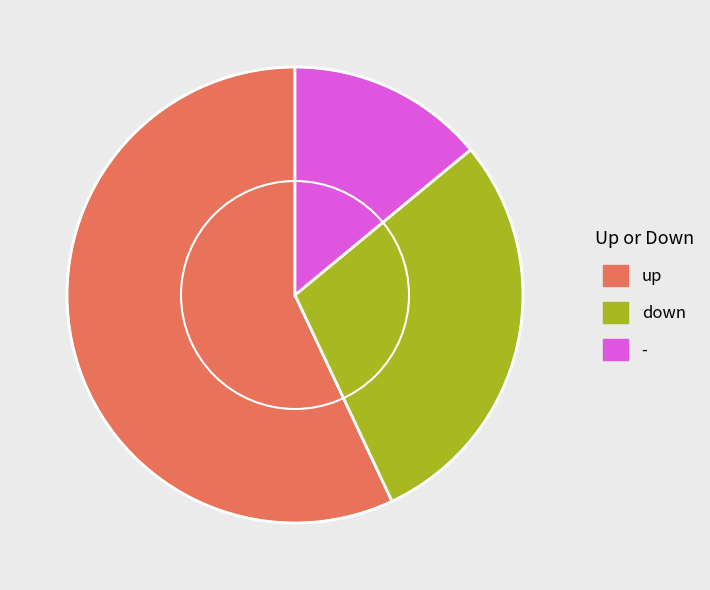

Is it true that up is 57% of the pie?

True